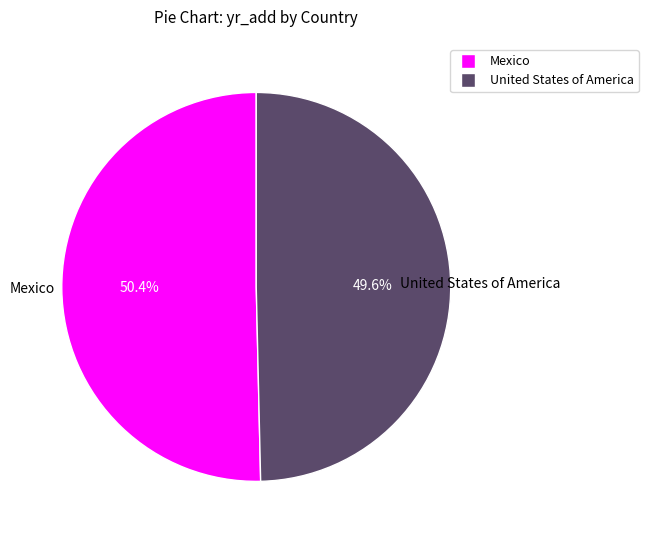

Which category accounts for the majority?

Mexico